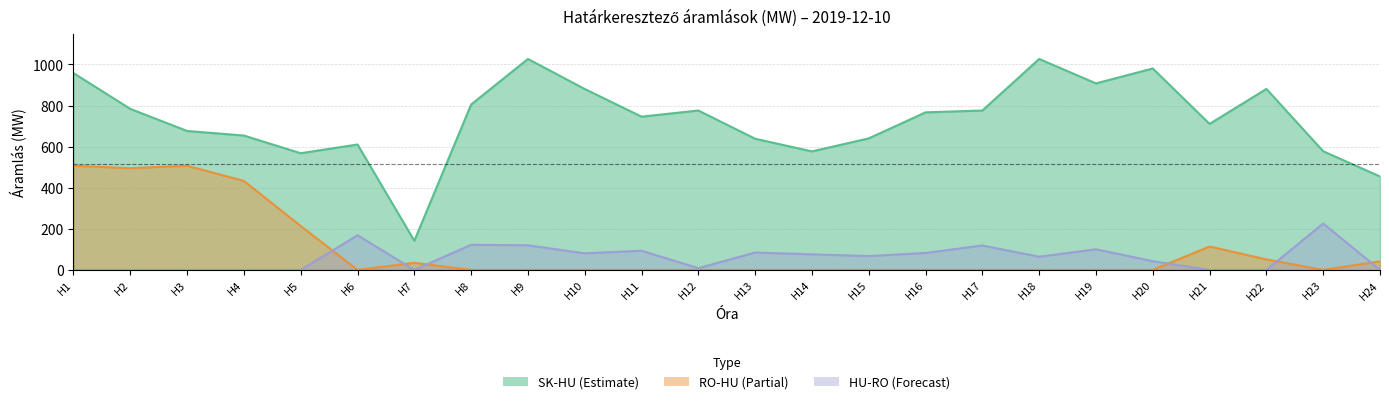

Which label corresponds to the largest value in the chart?

H9